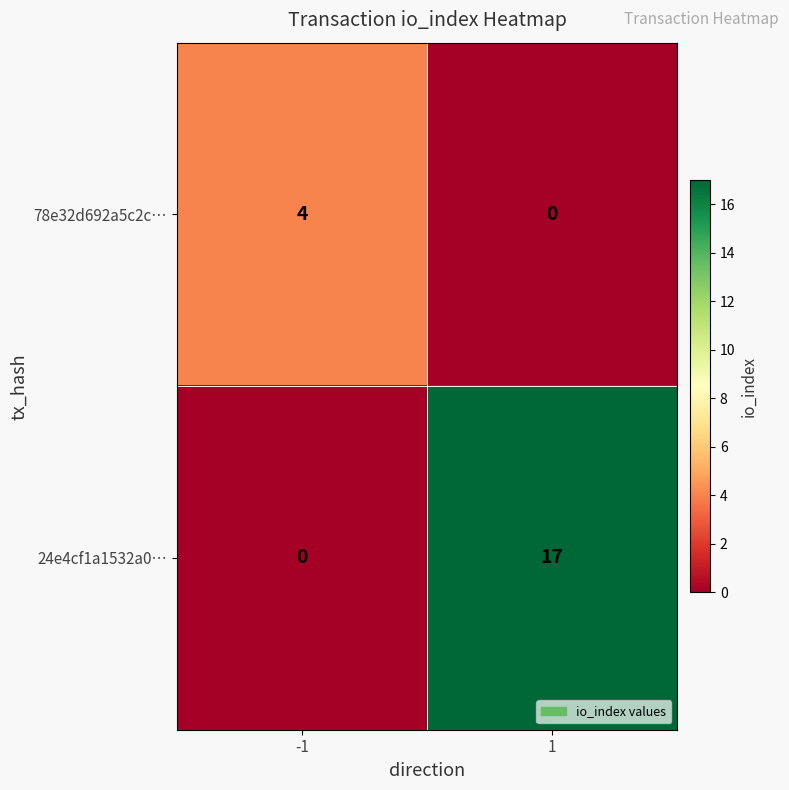

What is the greatest value displayed?

17